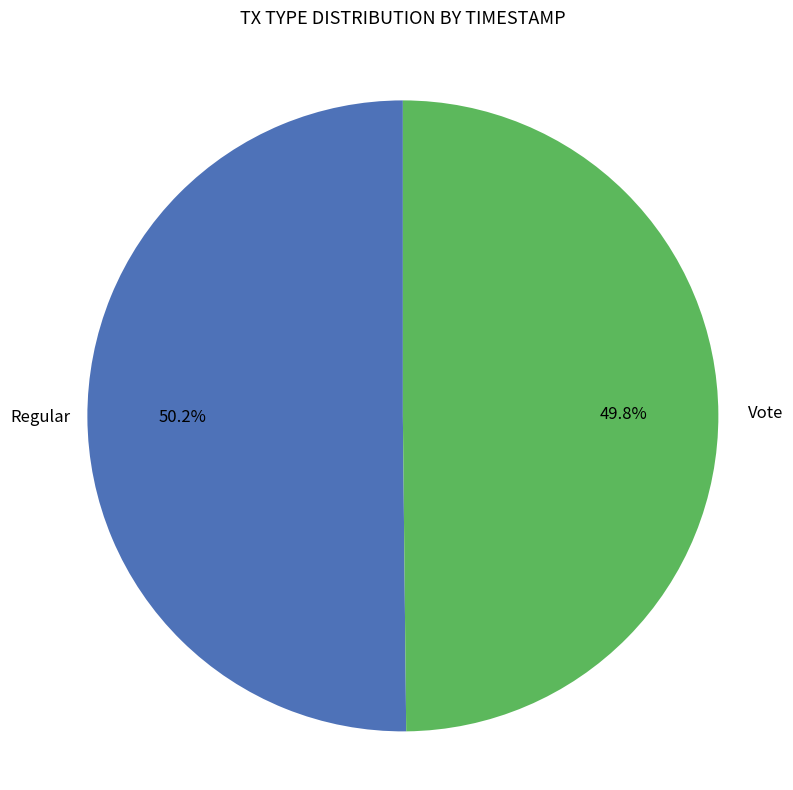

Rank the categories by value from lowest to highest.

Vote, Regular